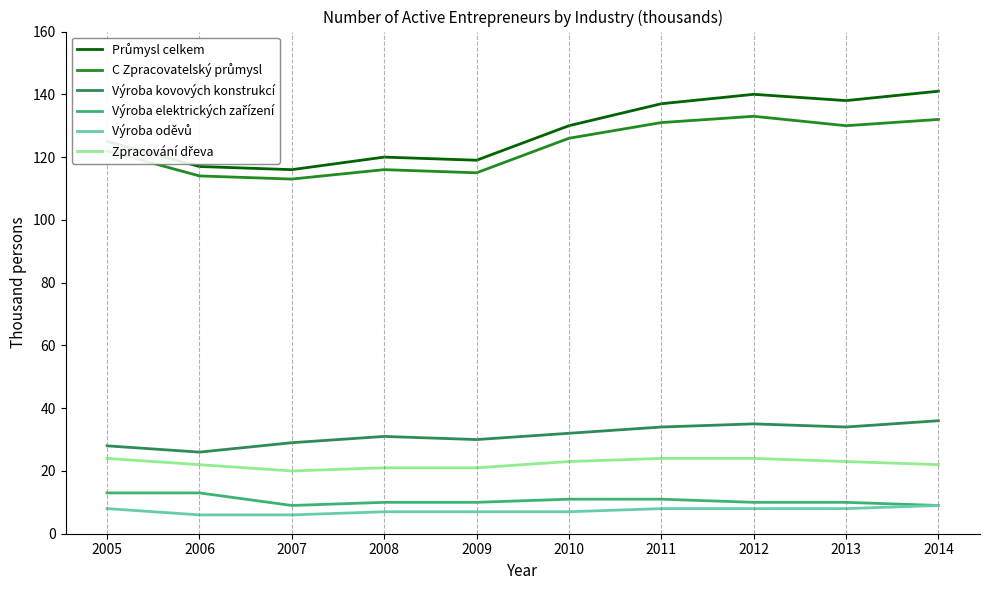

What is the greatest value displayed?

141